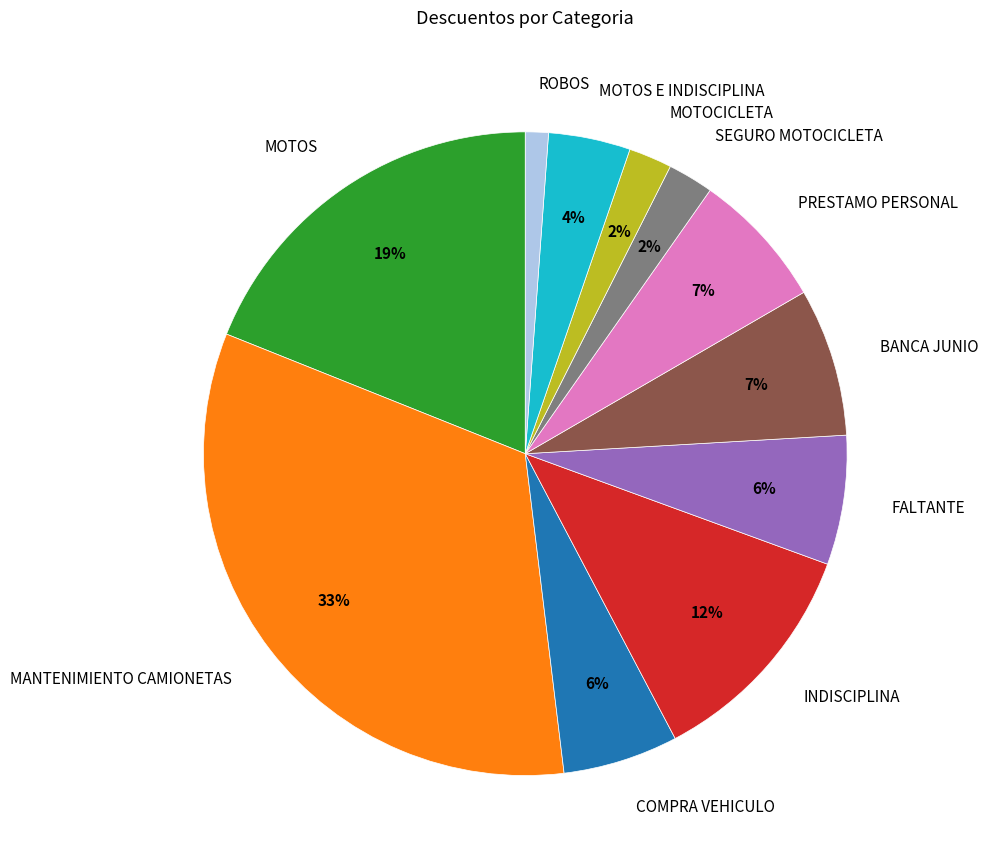

How many segments does this pie chart have?

11